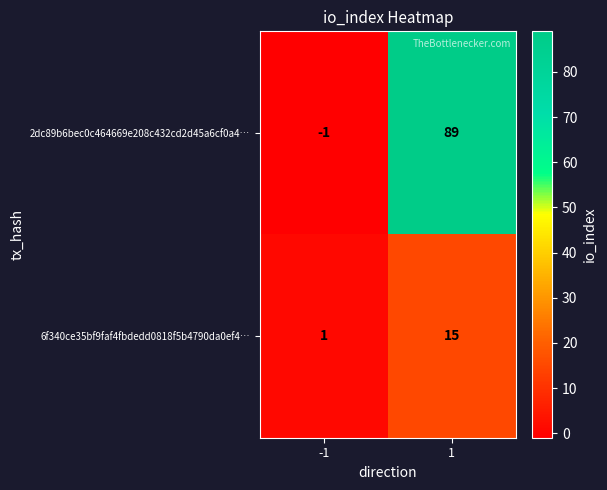

Which series changed the most between -1 and 1?

2dc89b6bec0c464669e208c432cd2d45a6cf0a4…